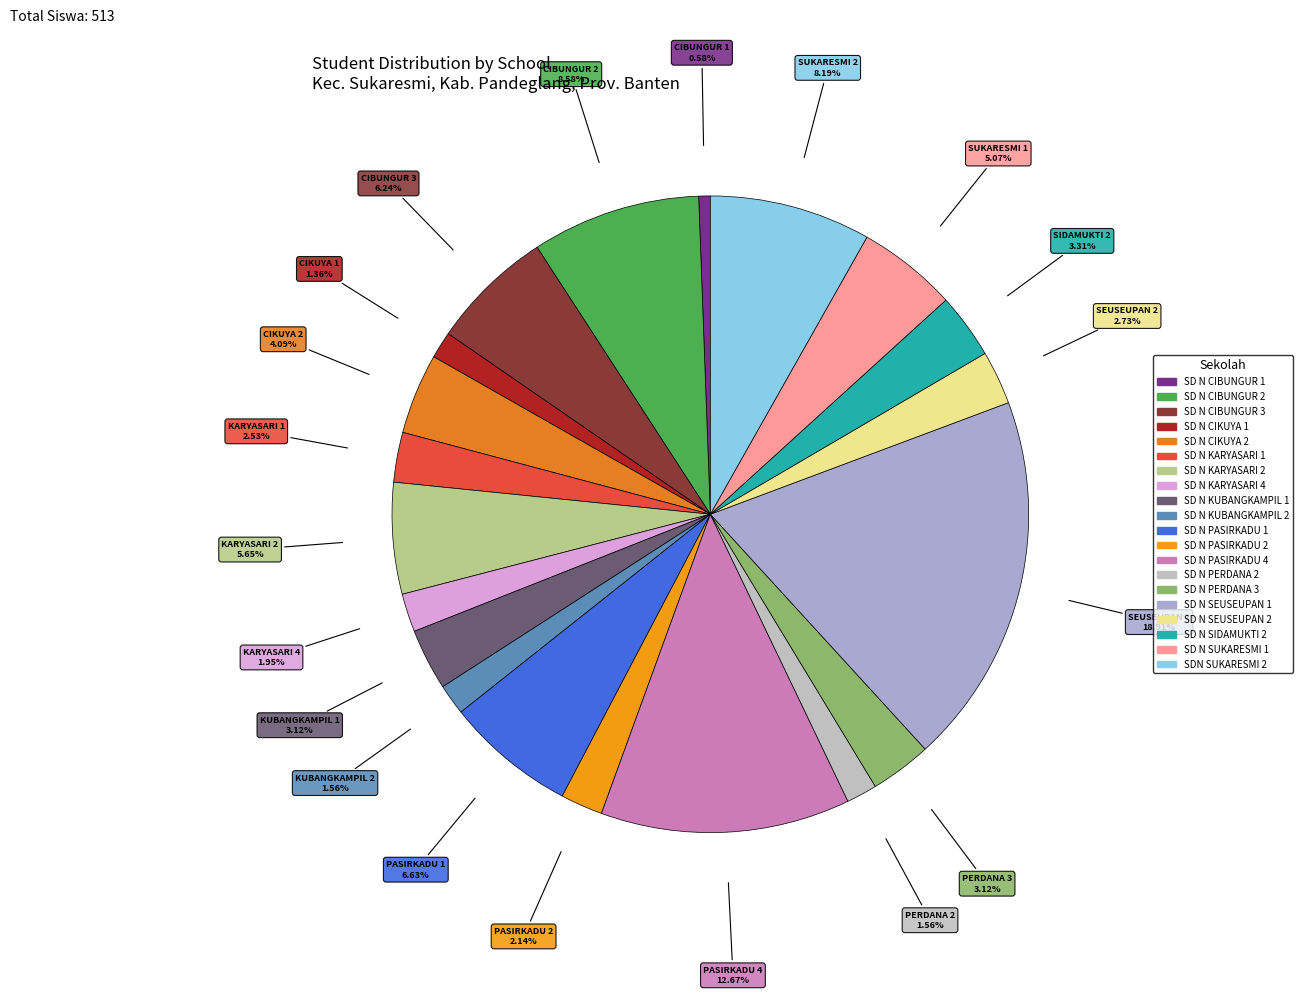

Which slice is the smallest?

SD N CIBUNGUR 1